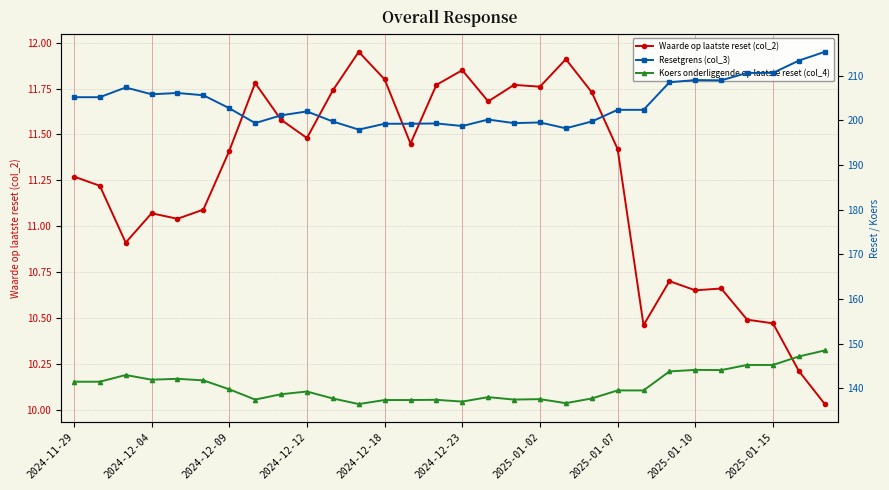

Is it true that Waarde op laatste reset (col_2) equals 11.4 at 2025-01-07?

True